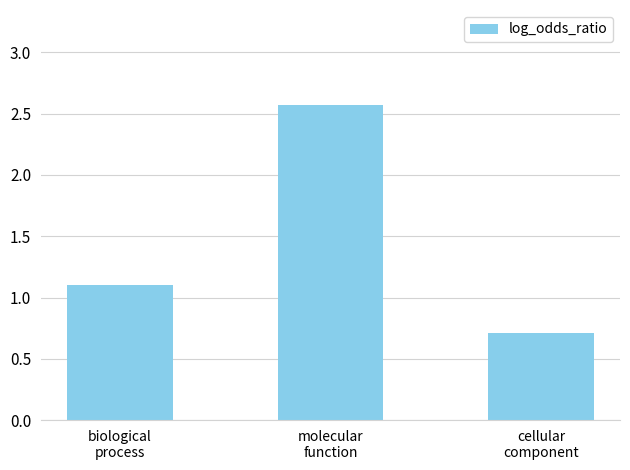

Approximately how many times larger is the value at cellular
component compared to molecular
function?

0.3